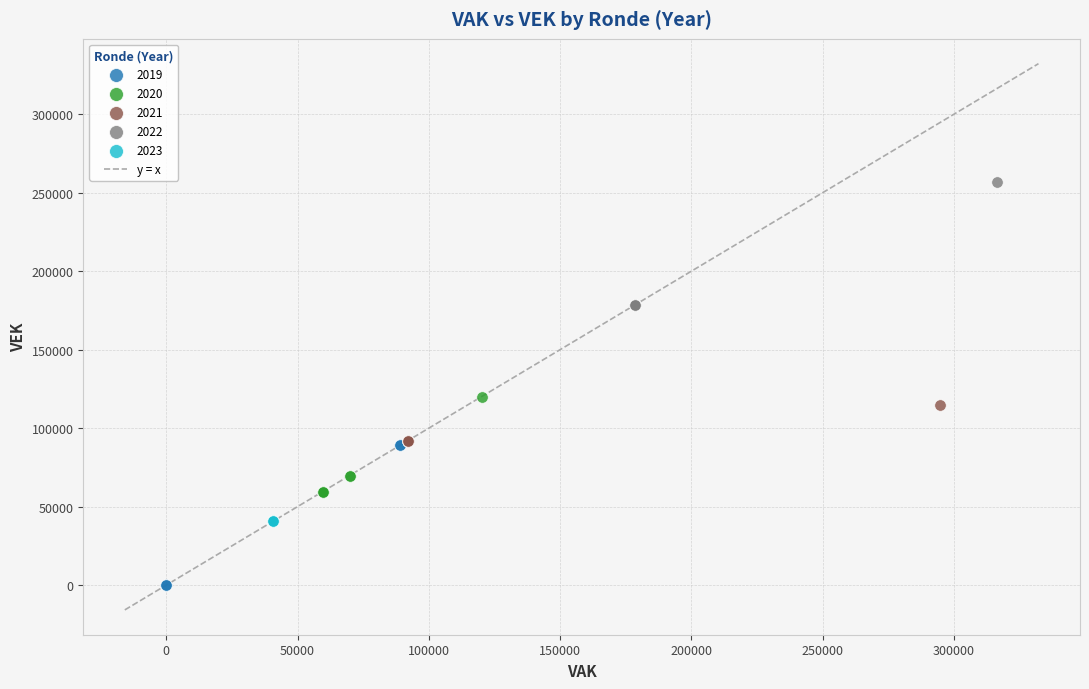

Which series contains the highest Y value?

2022